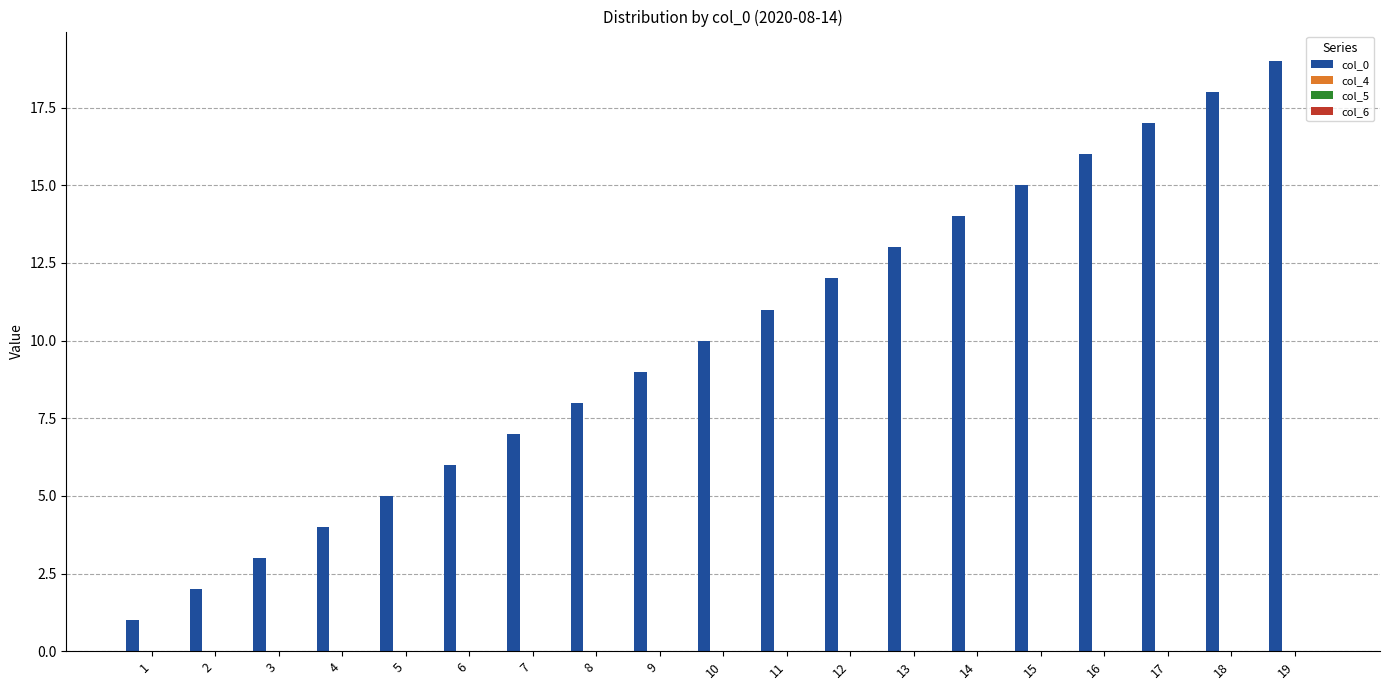

What is the sum of all values?

190